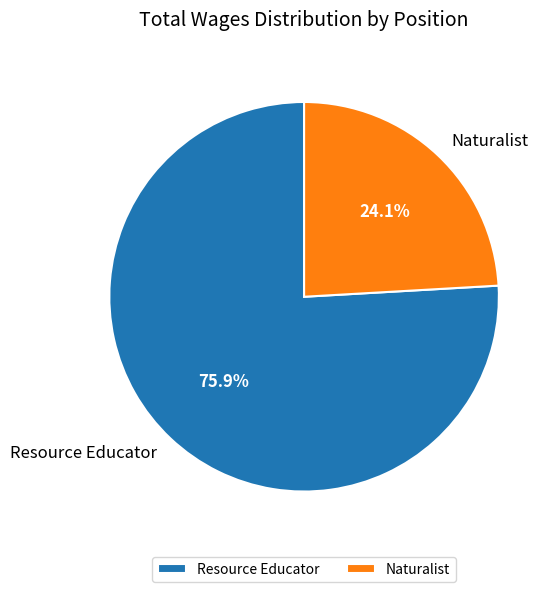

To the nearest percent, what portion does Resource Educator represent?

76%